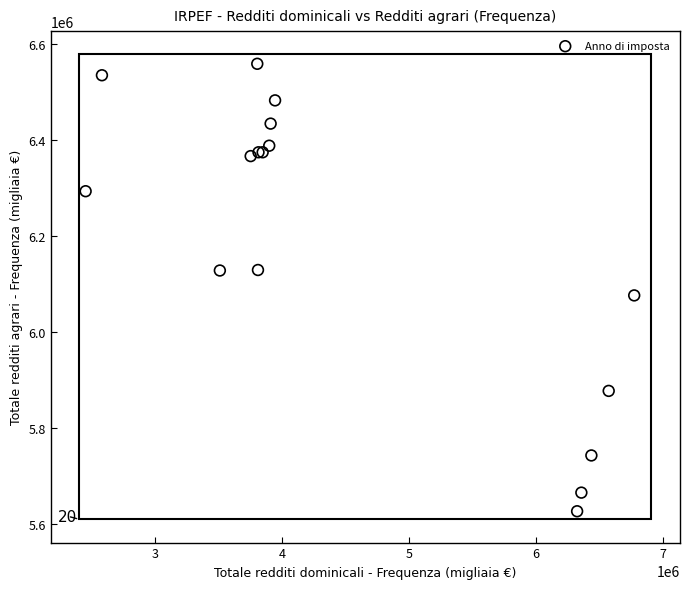

What Y value in the scatter plot is closest to 6092580?

6076111